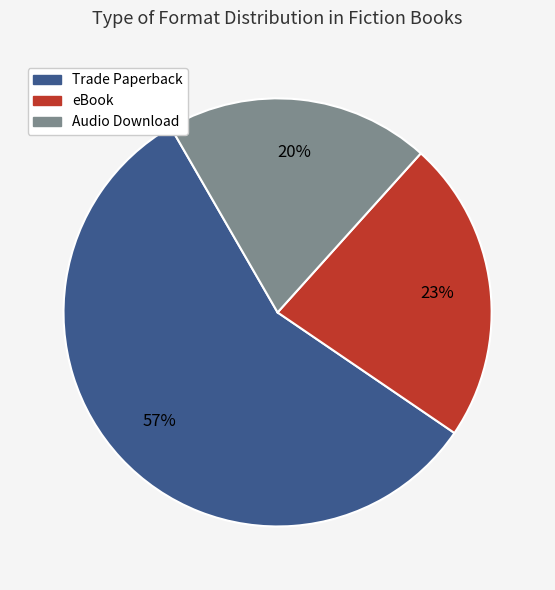

Is the sum of Audio Download and Trade Paperback greater than half?

Yes